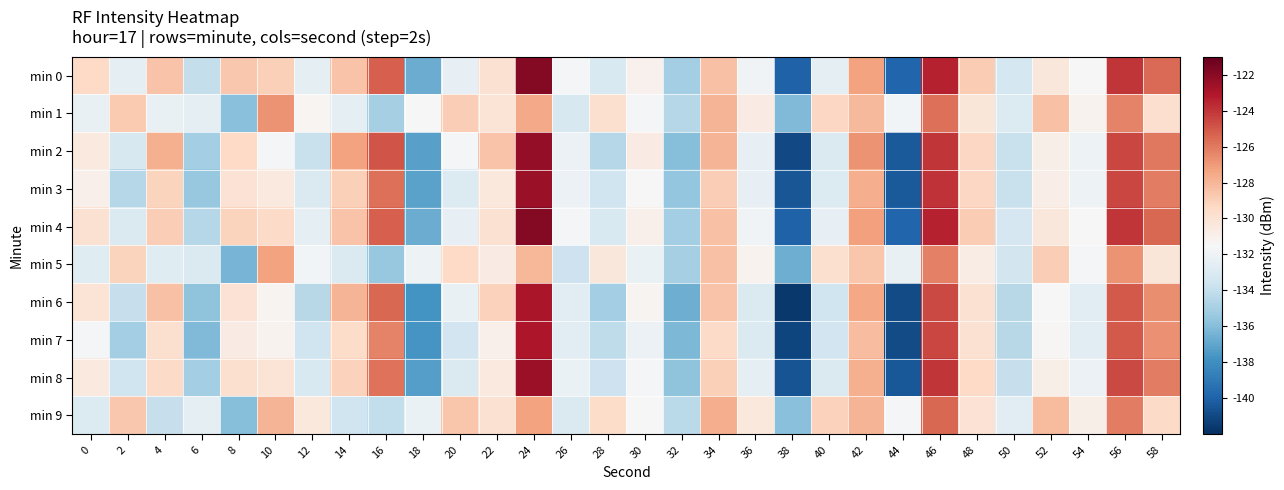

How many categories are shown in the chart?

30